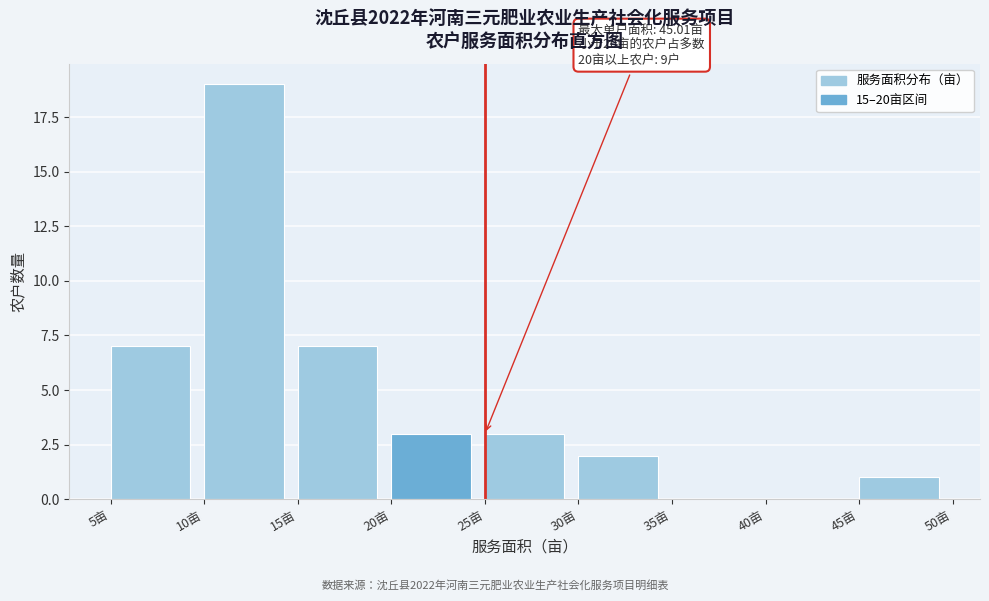

Over which range of the x-axis is the bar tallest?

10 to 15